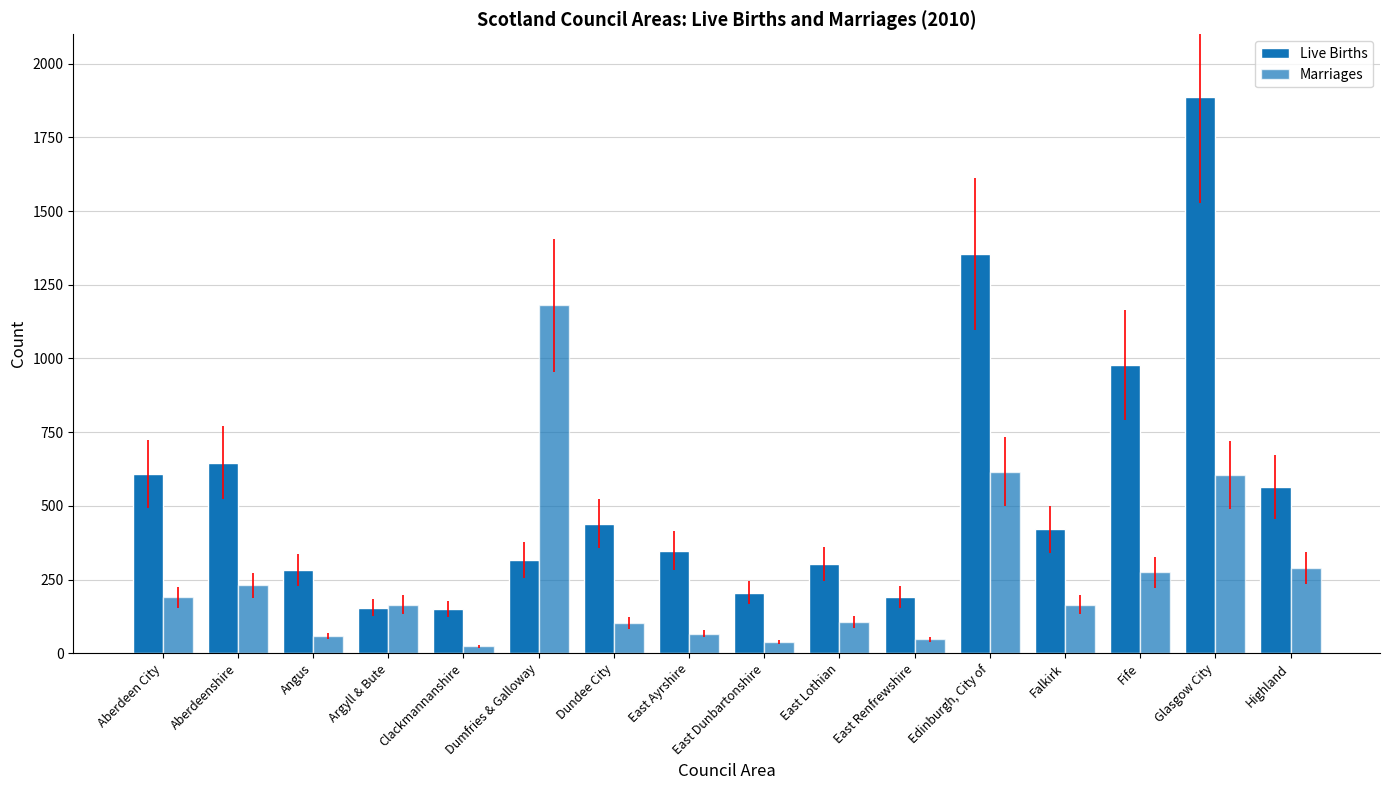

Rank the series by their maximum value, from lowest to highest.

Marriages, Live Births